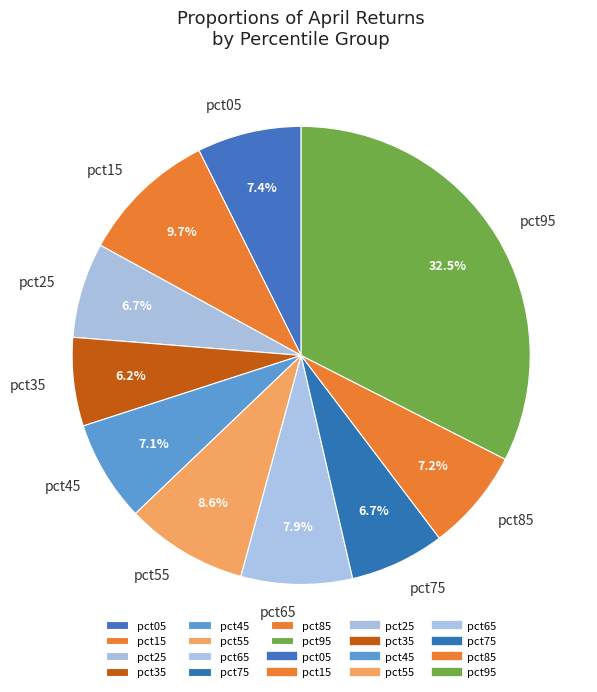

Combined, do pct55 and pct15 account for over 50%?

No